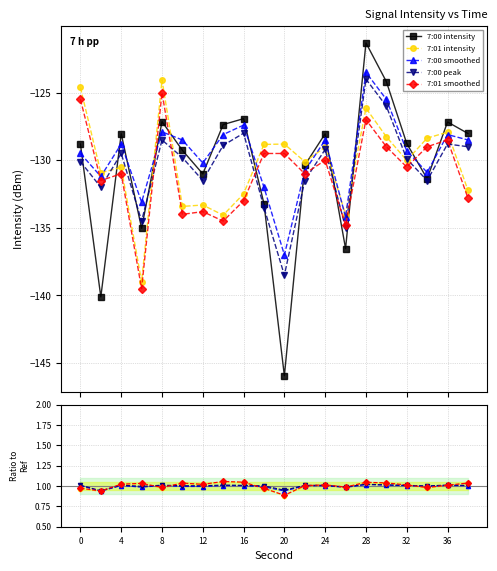

What is the average value of the 7:00 smoothed series?

1.0